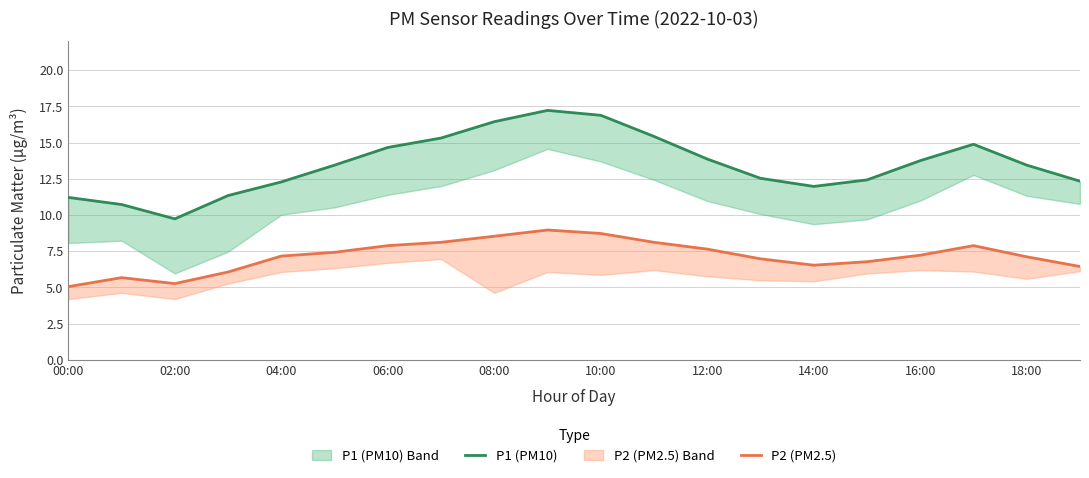

How many lines are shown in the chart?

2